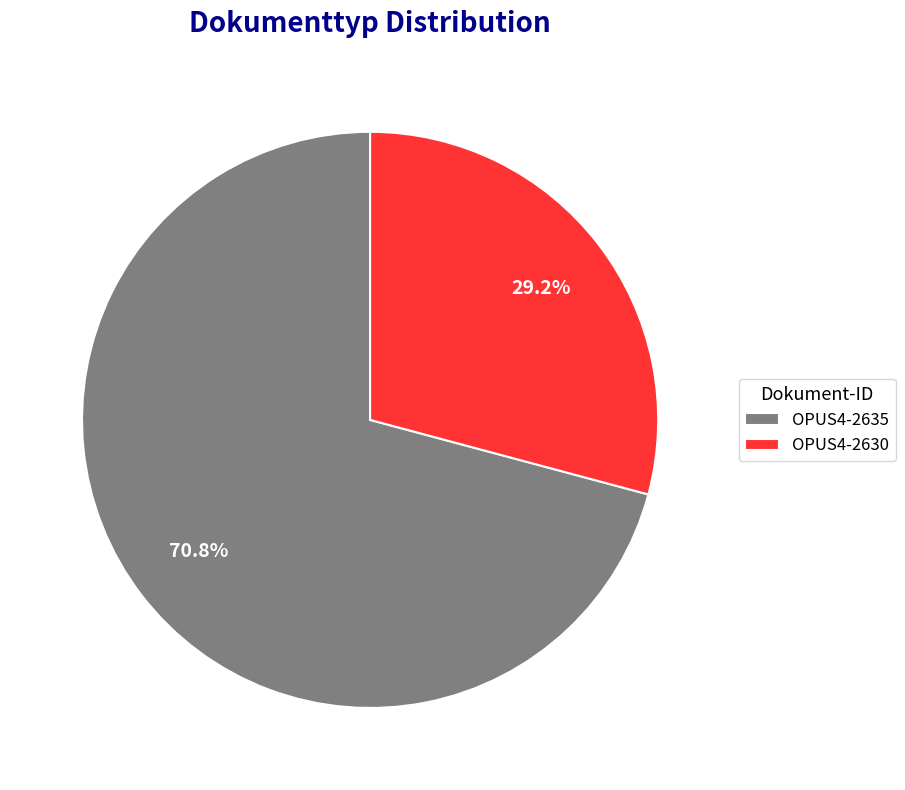

Which category accounts for the majority?

OPUS4-2635